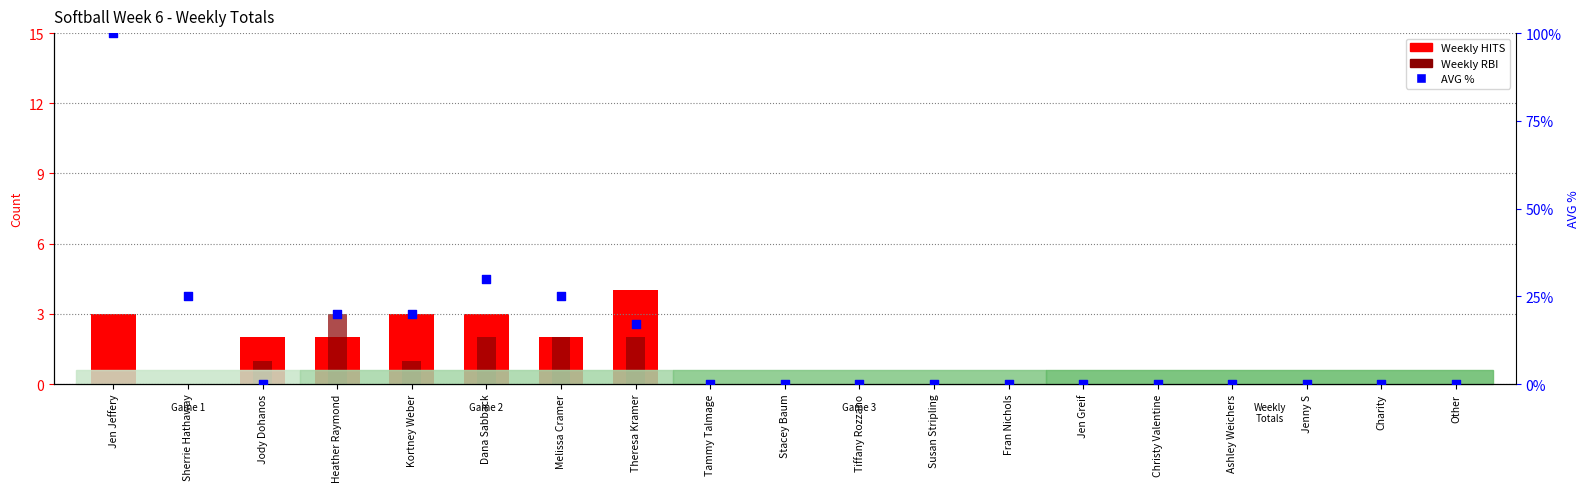

Which series has the largest total across all categories?

AVG %